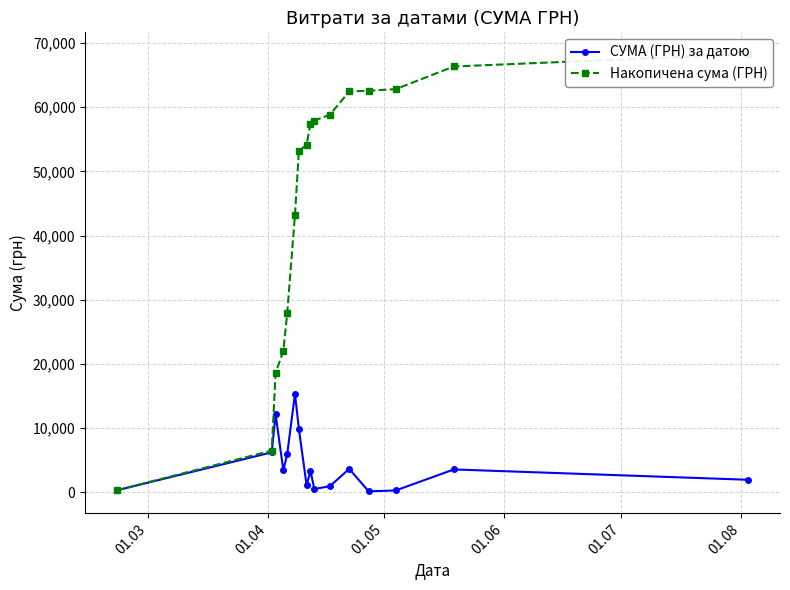

How many interior local peaks does the СУМА (ГРН) за датою series have?

5